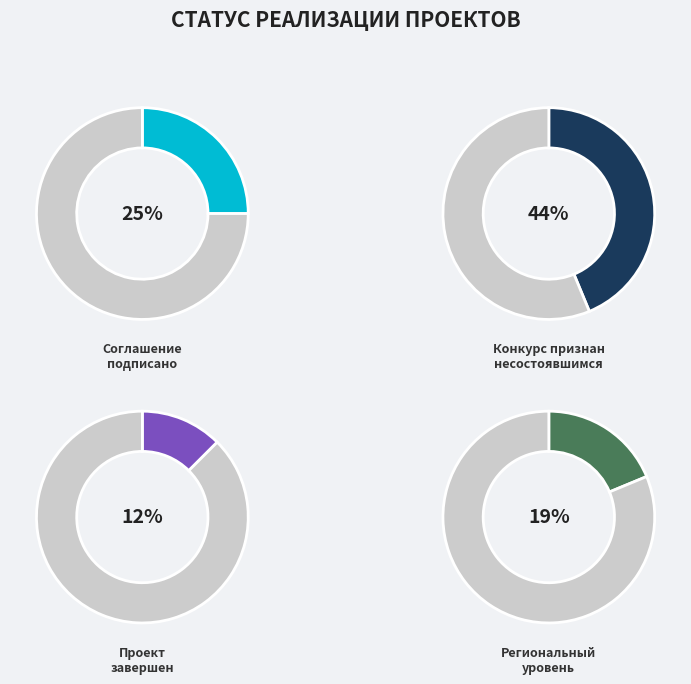

Is it true that Региональный is 38% of the pie?

False